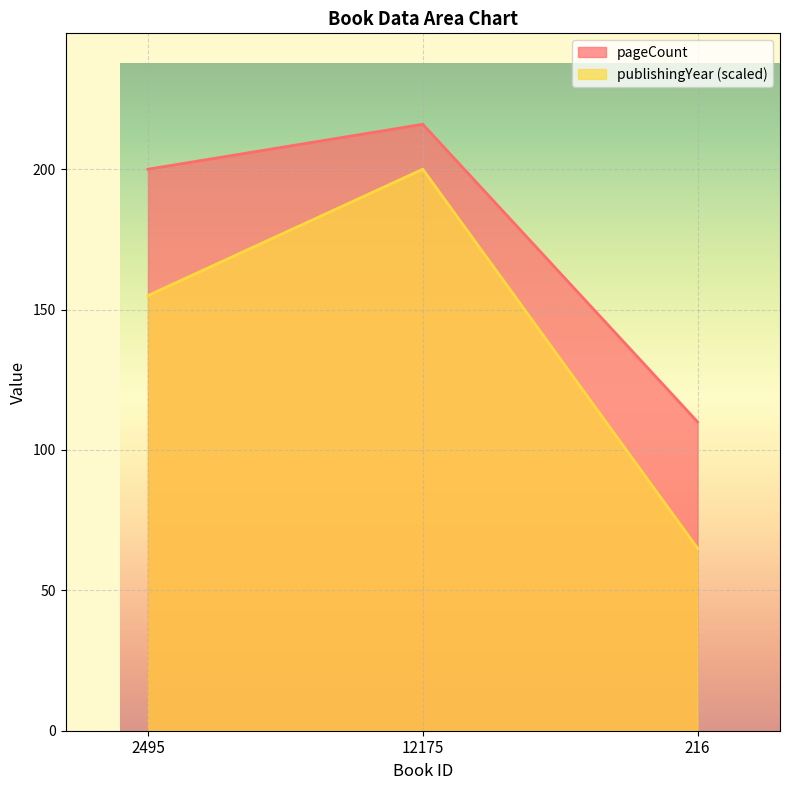

Reading right to left, transcribe all the data shown in this chart.

pageCount: 110	216	200
publishingYear: 65	200	155